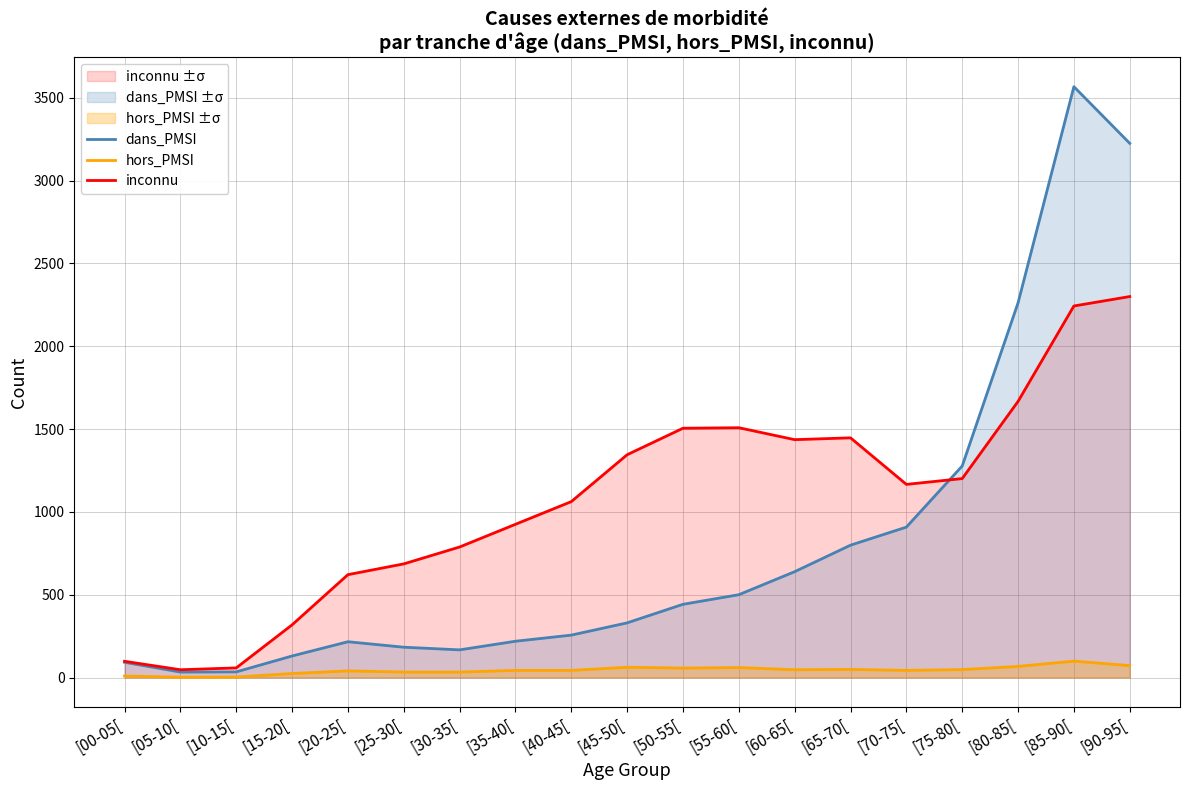

At which label does dans_PMSI first exceed 330?

[50-55[